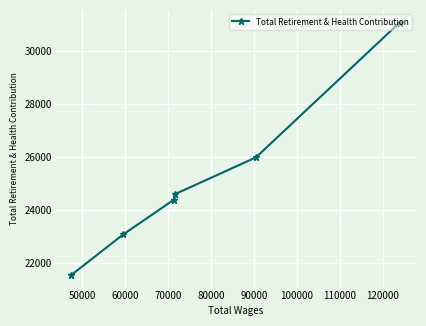

How many lines are shown in the chart?

1